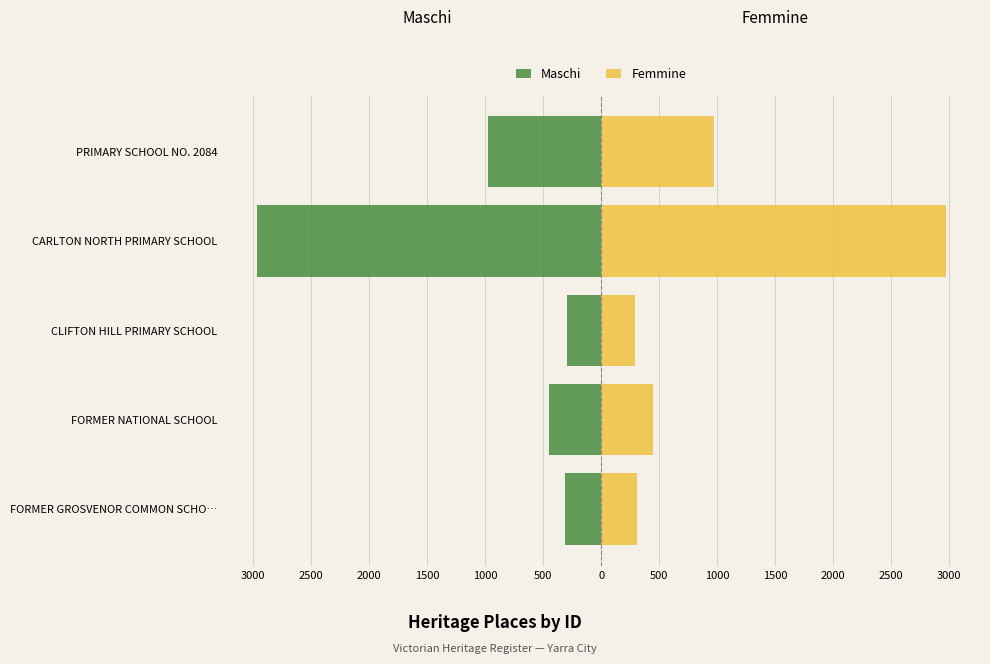

Reading right to left, extract all data points from this chart.

Maschi: -976	-2969	-296	-446	-310
Femmine: 976	2969	296	446	310